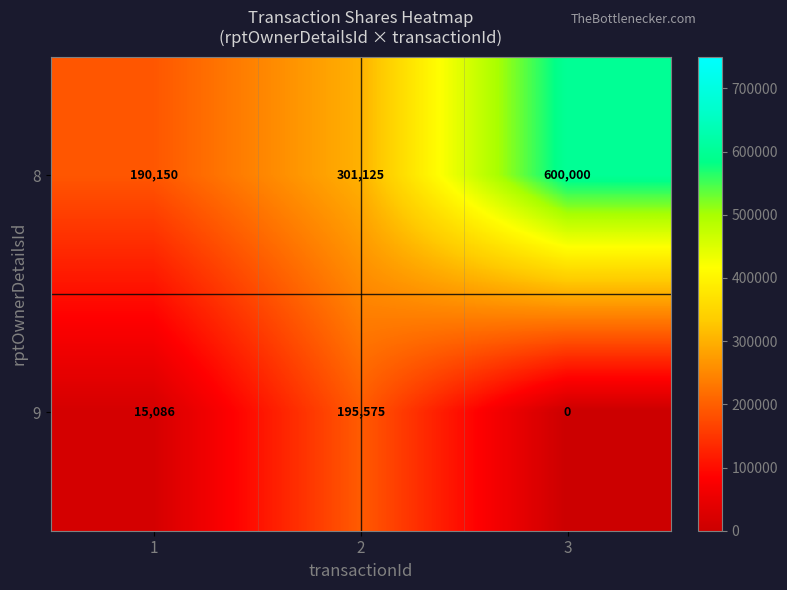

What value does the 9 series have at 1?

15086